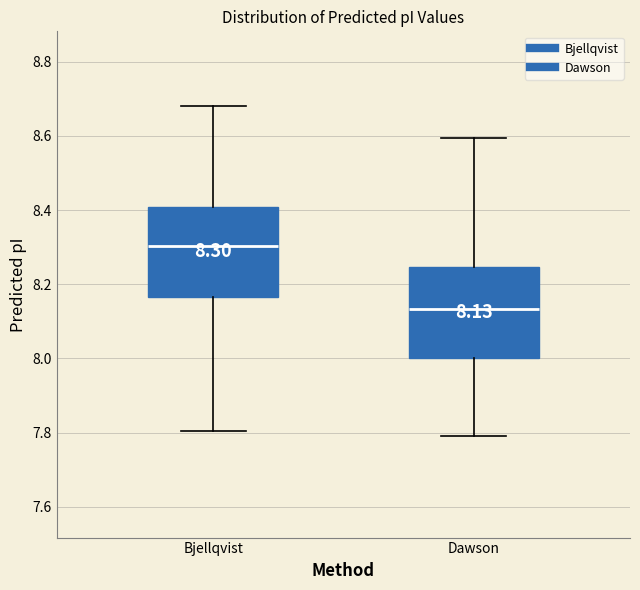

Which box's median line is the highest?

Bjellqvist